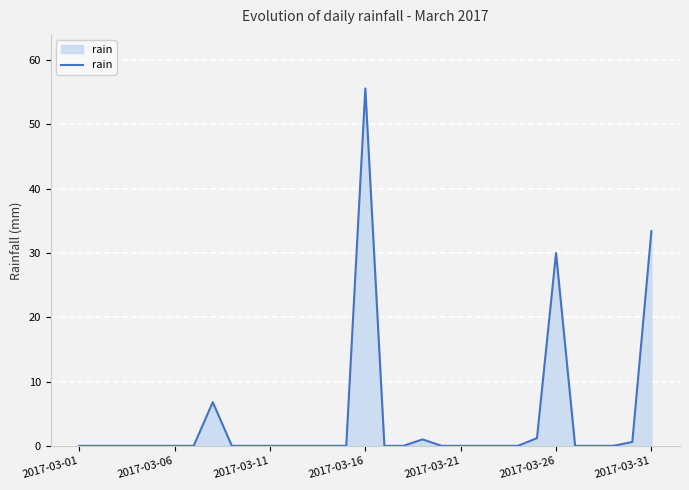

What is the difference between the maximum and minimum values?

55.6